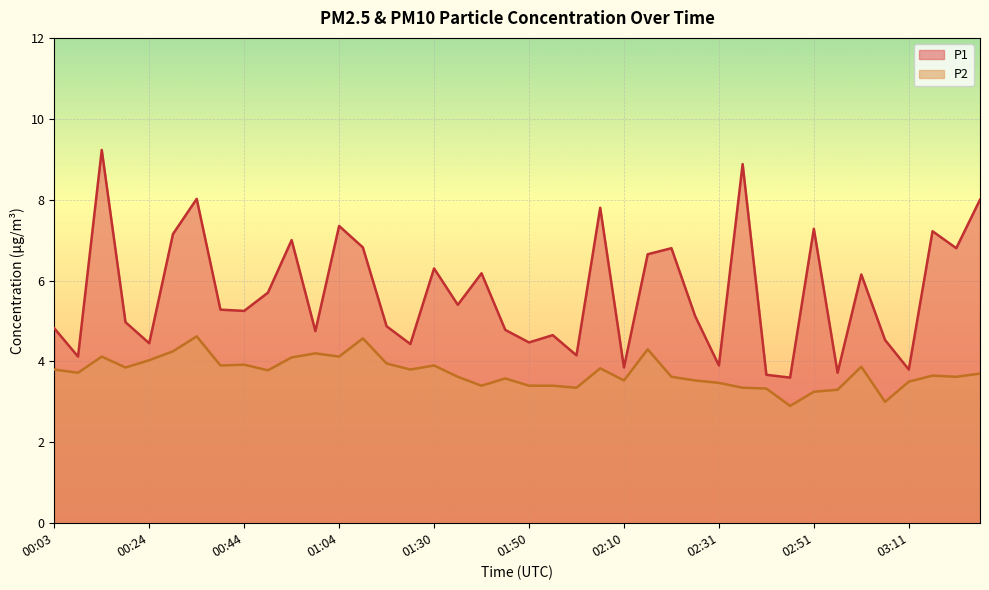

How many lines are shown in the chart?

2